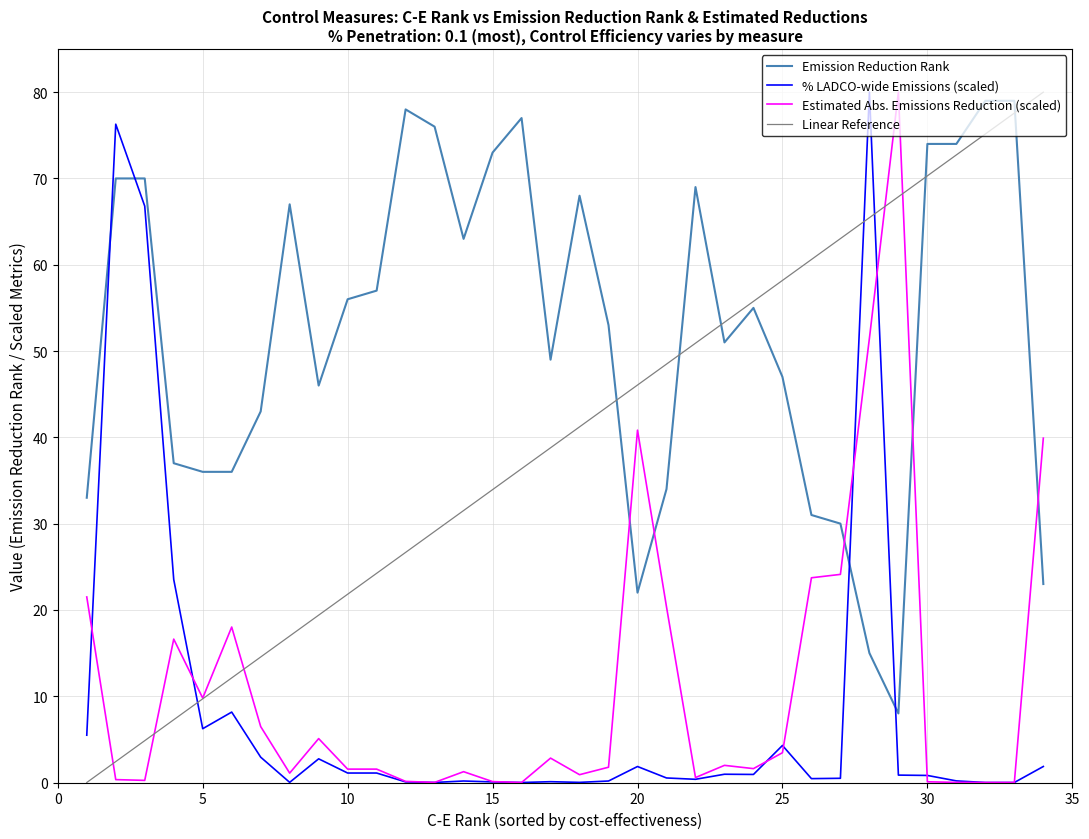

What is the maximum value for Linear Reference?

80.0